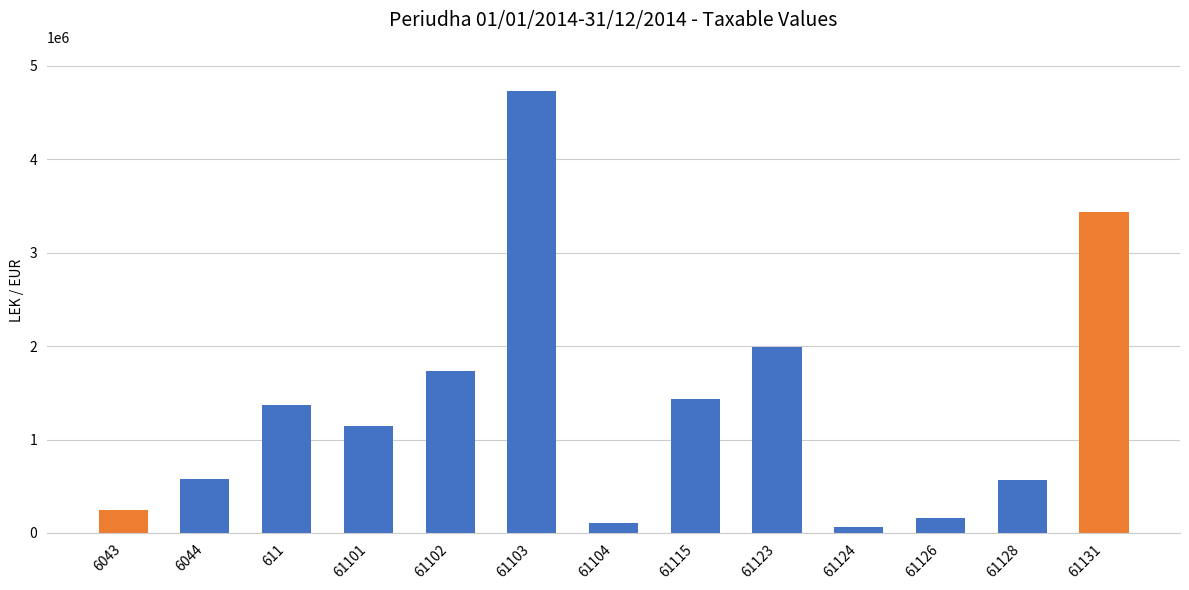

What is the difference between the second highest and second lowest values?

3332088.5